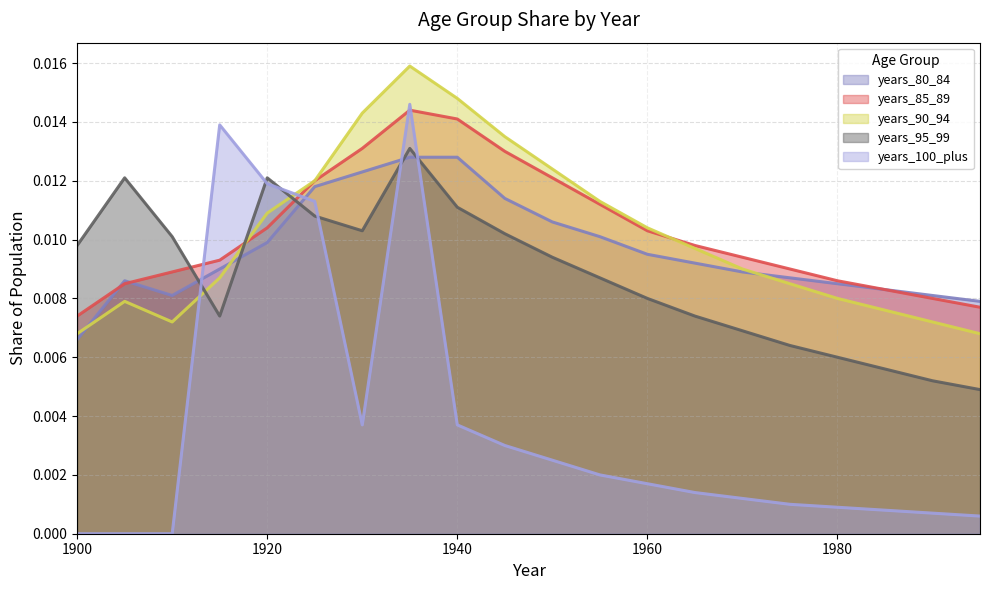

Is the value of years_95_99 at 1980 greater than the value of years_80_84 at 1975?

No